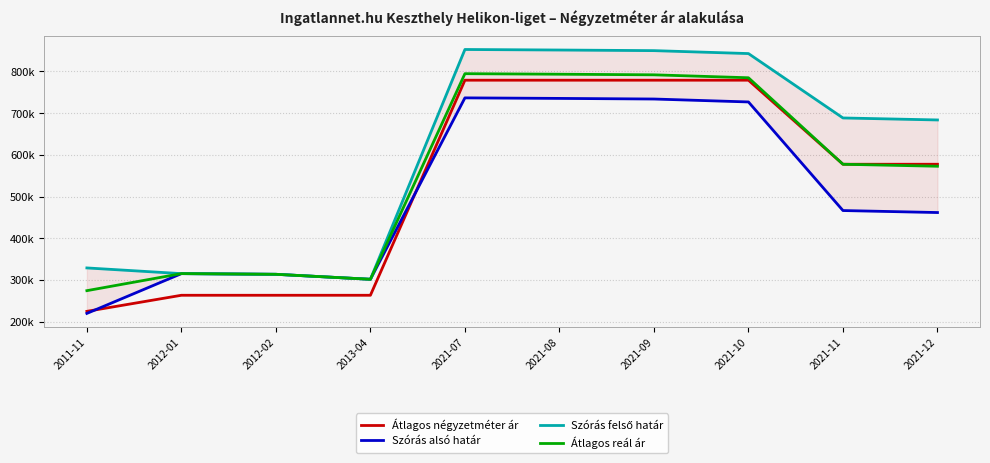

At which category does Átlagos reál ár reach its first local valley?

2013-04